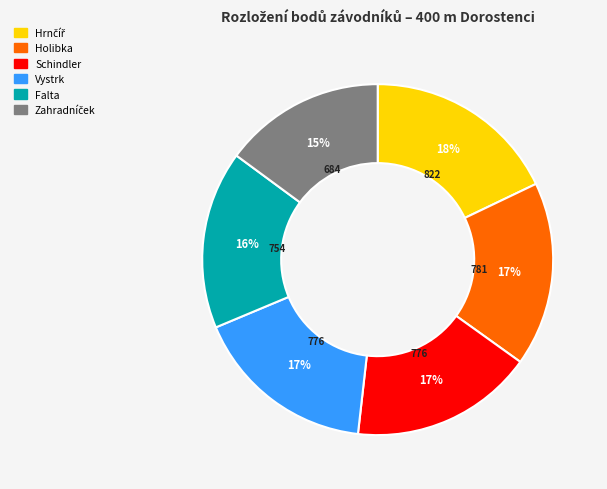

Is there any slice that represents more than half of the pie?

No